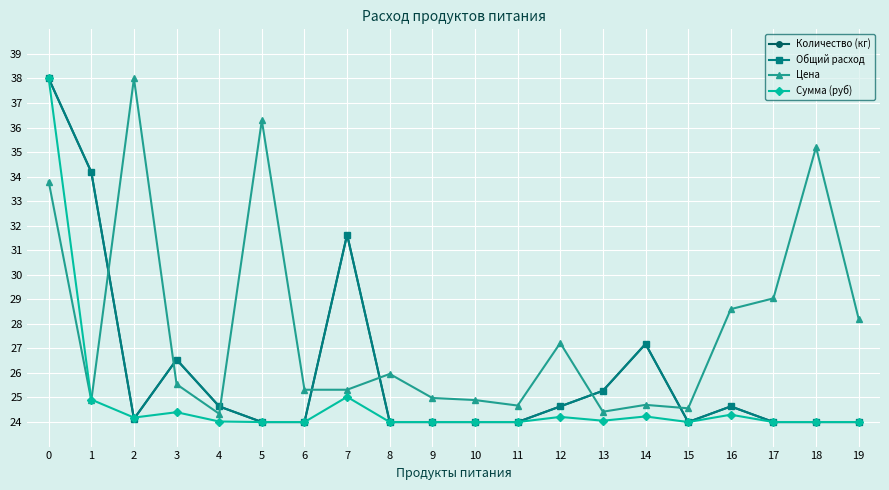

Reading left to right, what are all the values shown in this chart?

Количество (кг): 0=38.0	1=34.2	2=24.1	3=26.5	4=24.6	5=24.0	6=24.0	7=31.6	8=24.0	9=24.0	10=24.0	11=24.0	12=24.6	13=25.3	14=27.2	15=24.0	16=24.6	17=24.0	18=24.0	19=24.0
Общий расход: 0=38.0	1=34.2	2=24.1	3=26.5	4=24.6	5=24.0	6=24.0	7=31.6	8=24.0	9=24.0	10=24.0	11=24.0	12=24.6	13=25.3	14=27.2	15=24.0	16=24.6	17=24.0	18=24.0	19=24.0
Цена: 0=33.8	1=24.9	2=38.0	3=25.5	4=24.3	5=36.3	6=25.3	7=25.3	8=26.0	9=25.0	10=24.9	11=24.7	12=27.2	13=24.4	14=24.7	15=24.6	16=28.6	17=29.0	18=35.2	19=28.2
Сумма (руб): 0=38.0	1=24.9	2=24.2	3=24.4	4=24.0	5=24.0	6=24.0	7=25.0	8=24.0	9=24.0	10=24.0	11=24.0	12=24.2	13=24.1	14=24.2	15=24.0	16=24.3	17=24.0	18=24.0	19=24.0